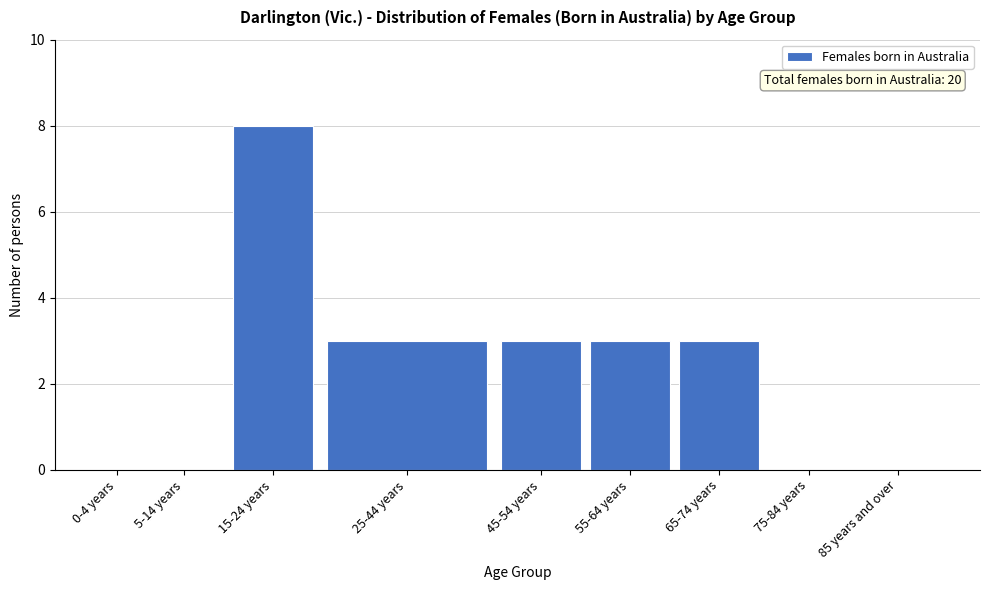

Reading left to right, extract all data points from this chart.

0-4 years=0	5-14 years=0	15-24 years=8	25-44 years=3	45-54 years=3	55-64 years=3	65-74 years=3	75-84 years=0	85 years and over=0